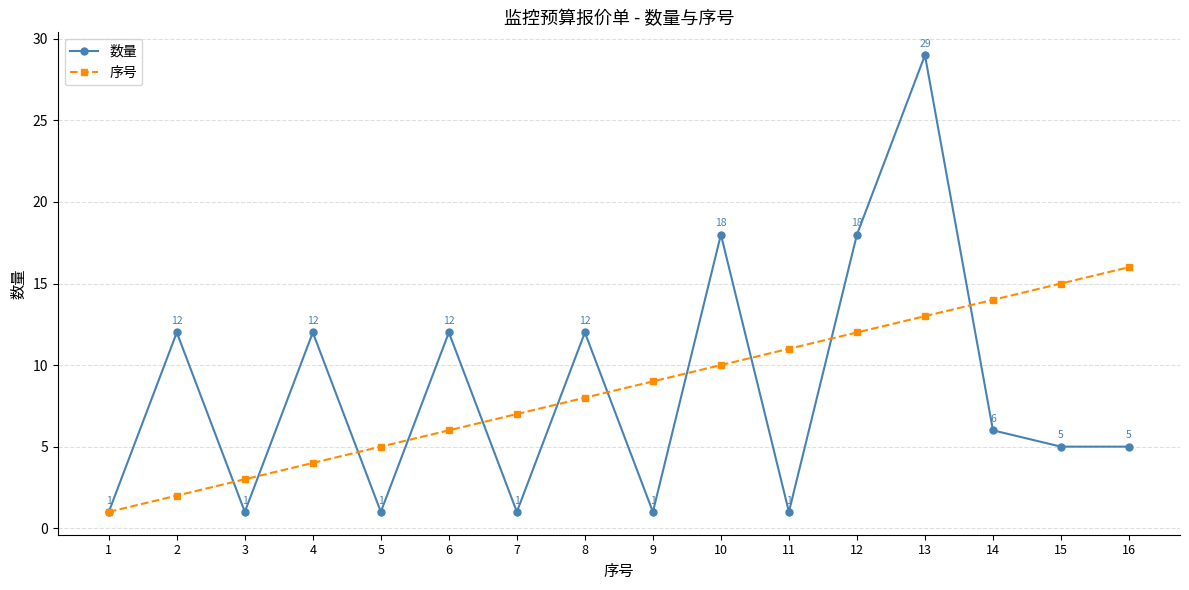

True or false: 序号 has more than 1 interior local peaks.

False